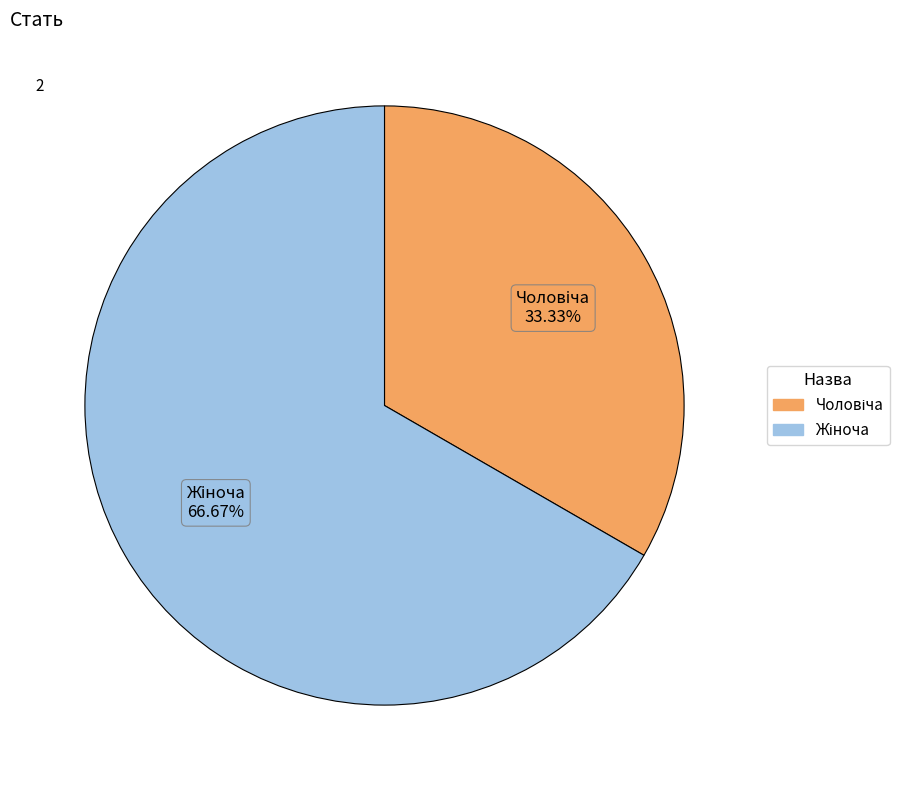

To the nearest percent, what is the difference between the largest and smallest slice percentages?

33%